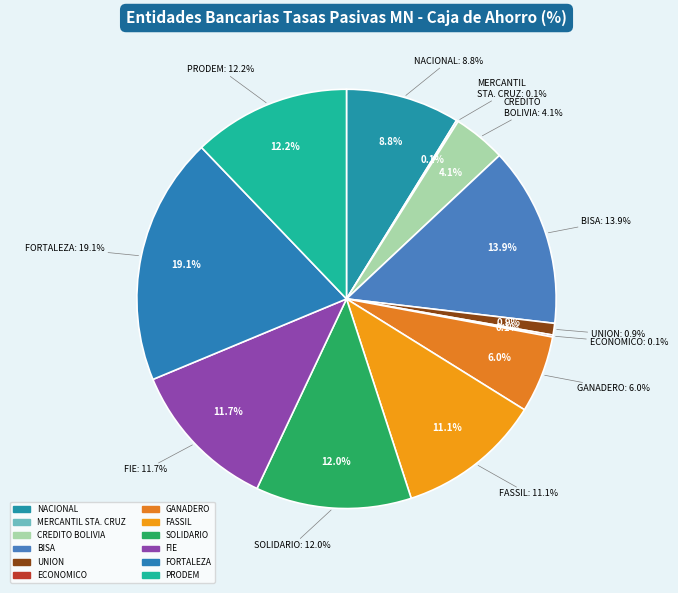

To the nearest percent, what percentage of the pie is FORTALEZA?

19%